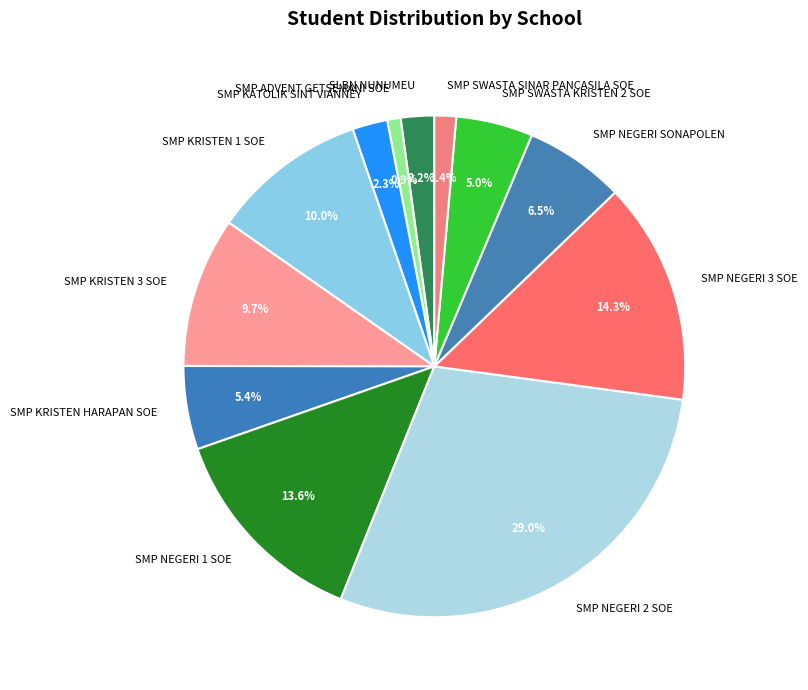

Does SMP ADVENT GETSEMANI SOE account for over 50% of the chart?

No